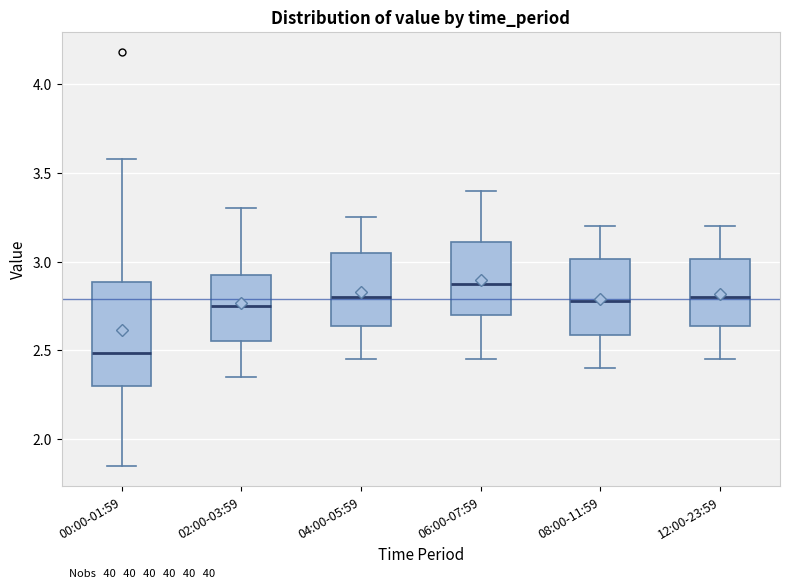

Where is the lower edge of the box for 00:00-01:59 on the y-axis? The values are not printed on the chart, so give them approximately, as read against the axis.

2.30